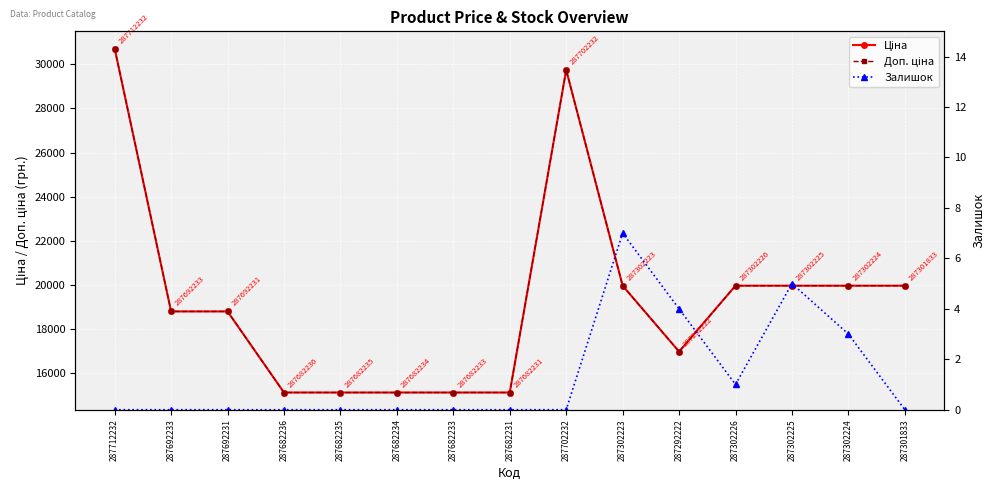

Reading left to right, transcribe all the data shown in this chart.

Ціна: 287712232=30717.1	287692233=18796.8	287692231=18796.8	287682236=15120.0	287682235=15120.0	287682234=15120.0	287682233=15120.0	287682231=15120.0	287702232=29747.2	287302223=19964.2	287292222=16976.3	287302226=19964.2	287302225=19964.2	287302224=19964.2	287301833=19964.2
Доп. ціна: 287712232=30717.1	287692233=18796.8	287692231=18796.8	287682236=15120.0	287682235=15120.0	287682234=15120.0	287682233=15120.0	287682231=15120.0	287702232=29747.2	287302223=19964.2	287292222=16976.3	287302226=19964.2	287302225=19964.2	287302224=19964.2	287301833=19964.2
Залишок: 287712232=0.0	287692233=0.0	287692231=0.0	287682236=0.0	287682235=0.0	287682234=0.0	287682233=0.0	287682231=0.0	287702232=0.0	287302223=7.0	287292222=4.0	287302226=1.0	287302225=5.0	287302224=3.0	287301833=0.0